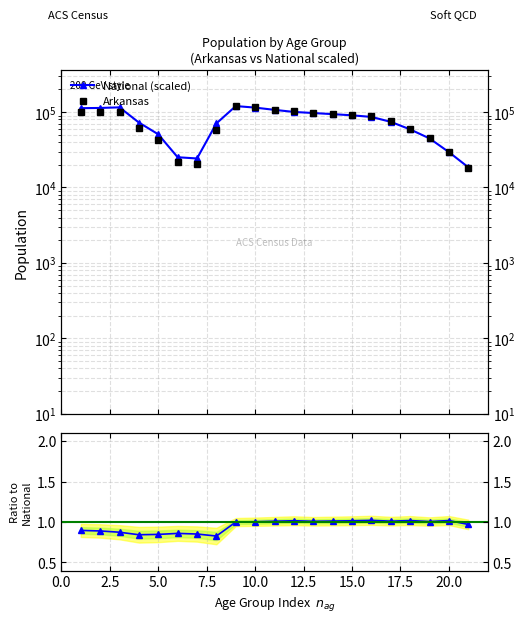

Between 20.0 and 22.5, which is larger?

20.0